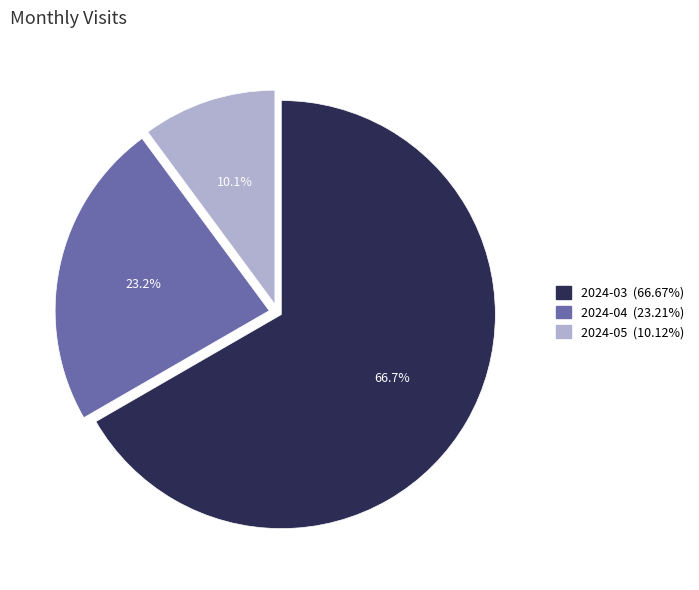

Combined, what portion of the pie is 2024-03 and 2024-05?

76.8%